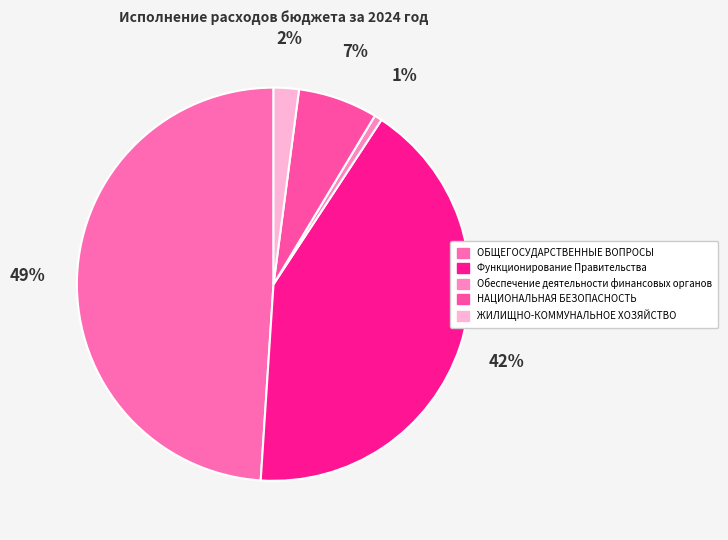

What percentage do Функционирование Правительства and ЖИЛИЩНО-КОММУНАЛЬНОЕ ХОЗЯЙСТВО together represent?

43.9%